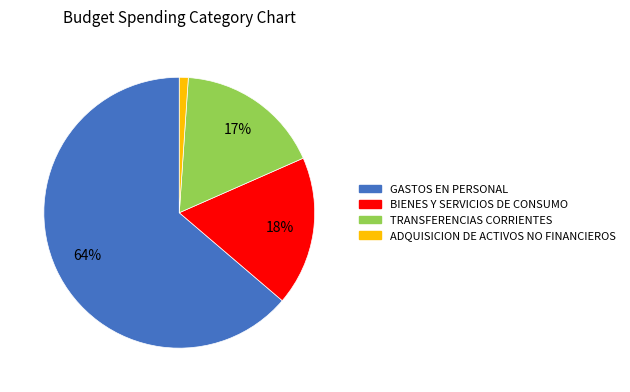

What percentage is the ADQUISICION DE ACTIVOS NO FINANCIEROS slice, to the nearest percent?

1%